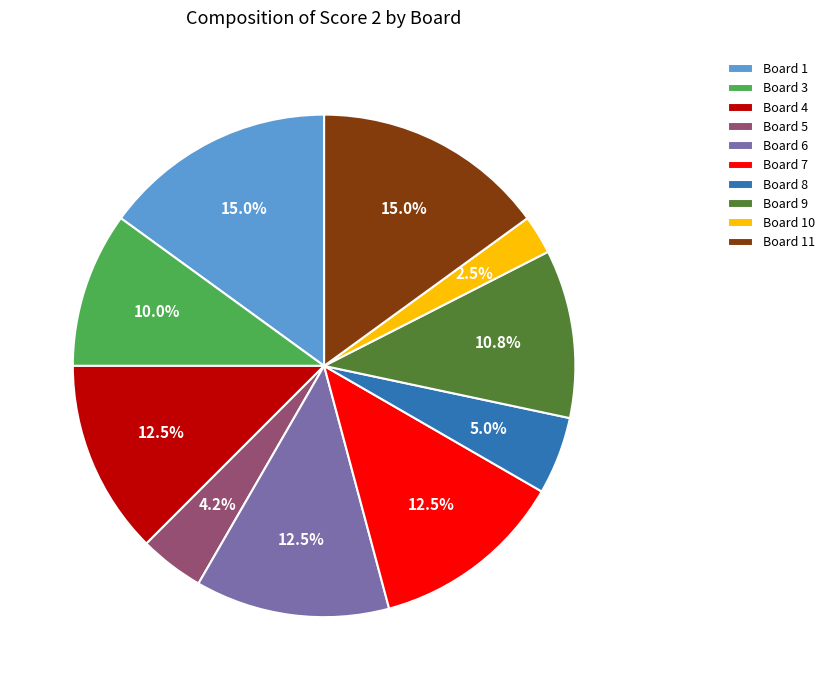

Is Board 9 the majority of the pie?

No